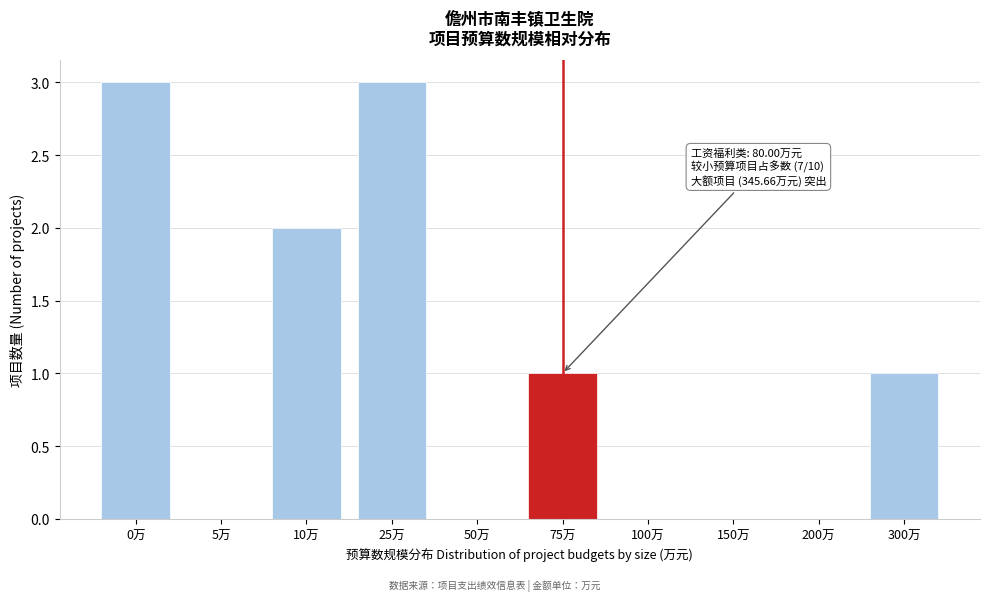

Reading right to left, transcribe all the data shown in this chart.

300万=1	200万=0	150万=0	100万=0	75万=1	50万=0	25万=3	10万=2	5万=0	0万=3